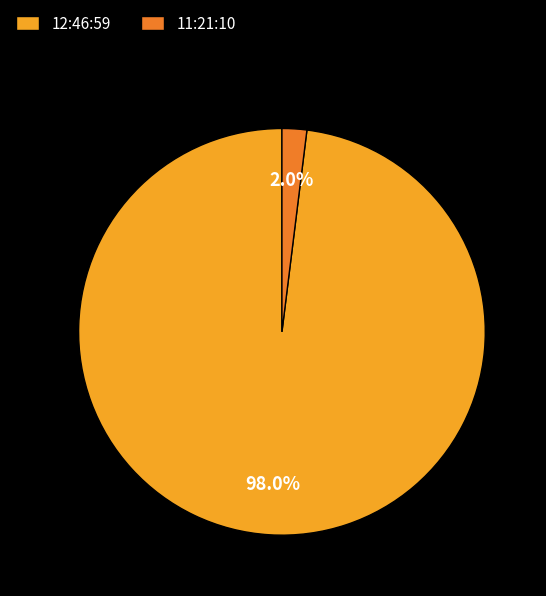

Does any single category account for the majority?

Yes